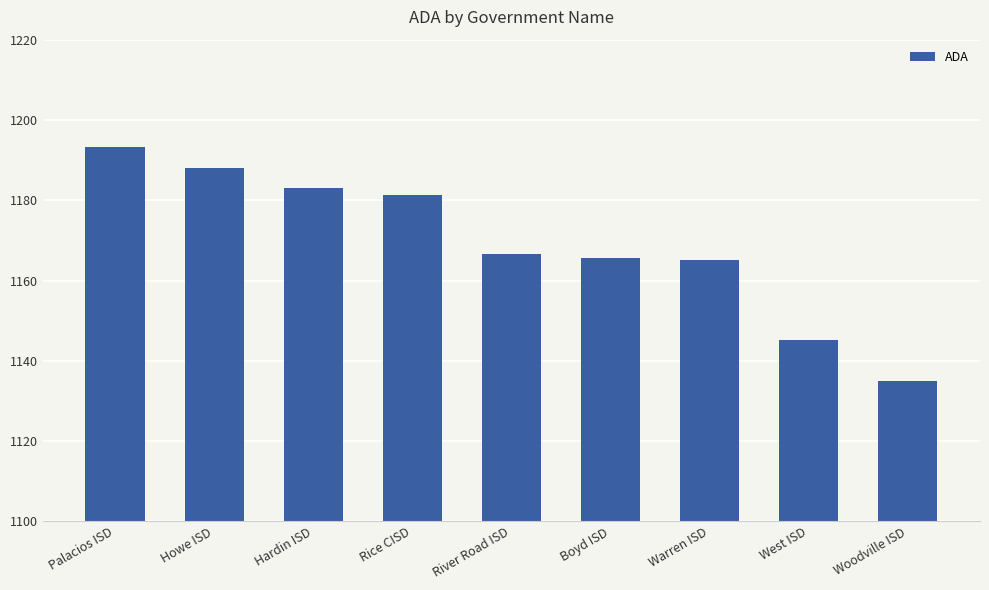

How many data points does each series have?

9